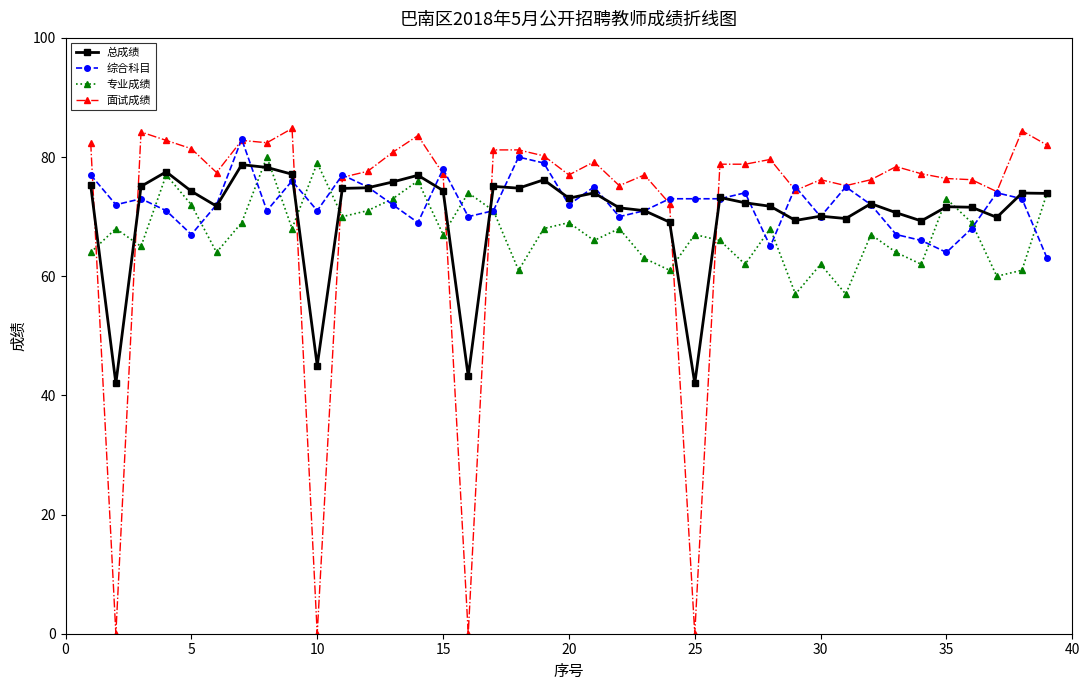

True or false: 综合科目 has more than 0 points higher than both neighbors.

True